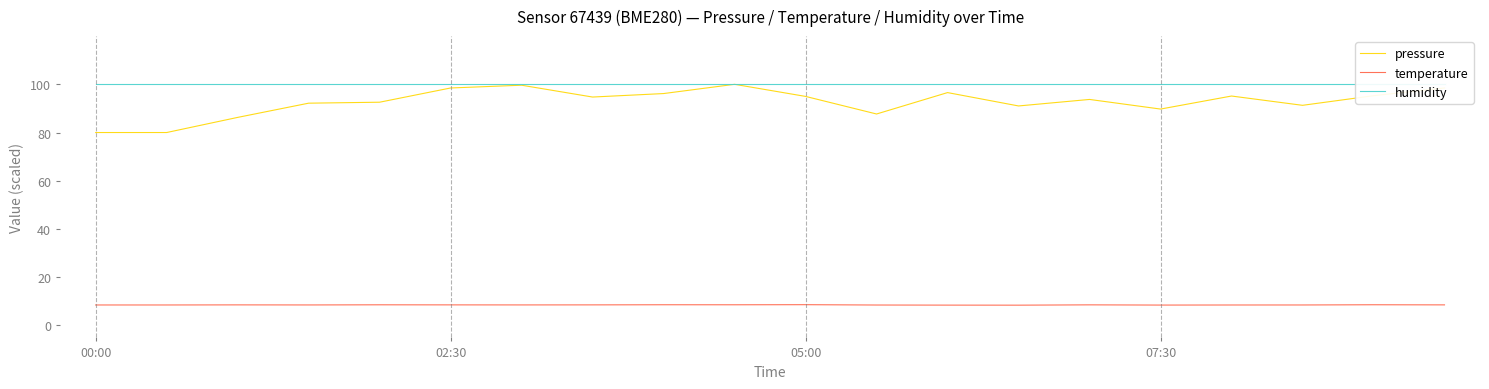

What is the sum of the temperature values at 17 and 8?

17.0